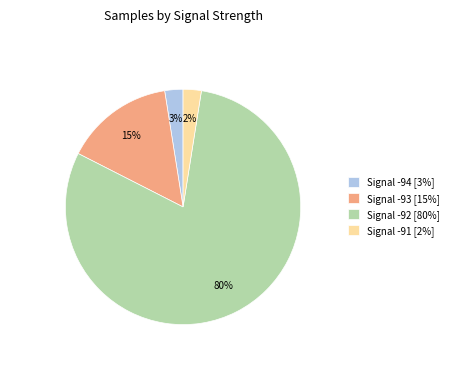

What percentage is the Signal -91 [2%] slice, to the nearest percent?

2%